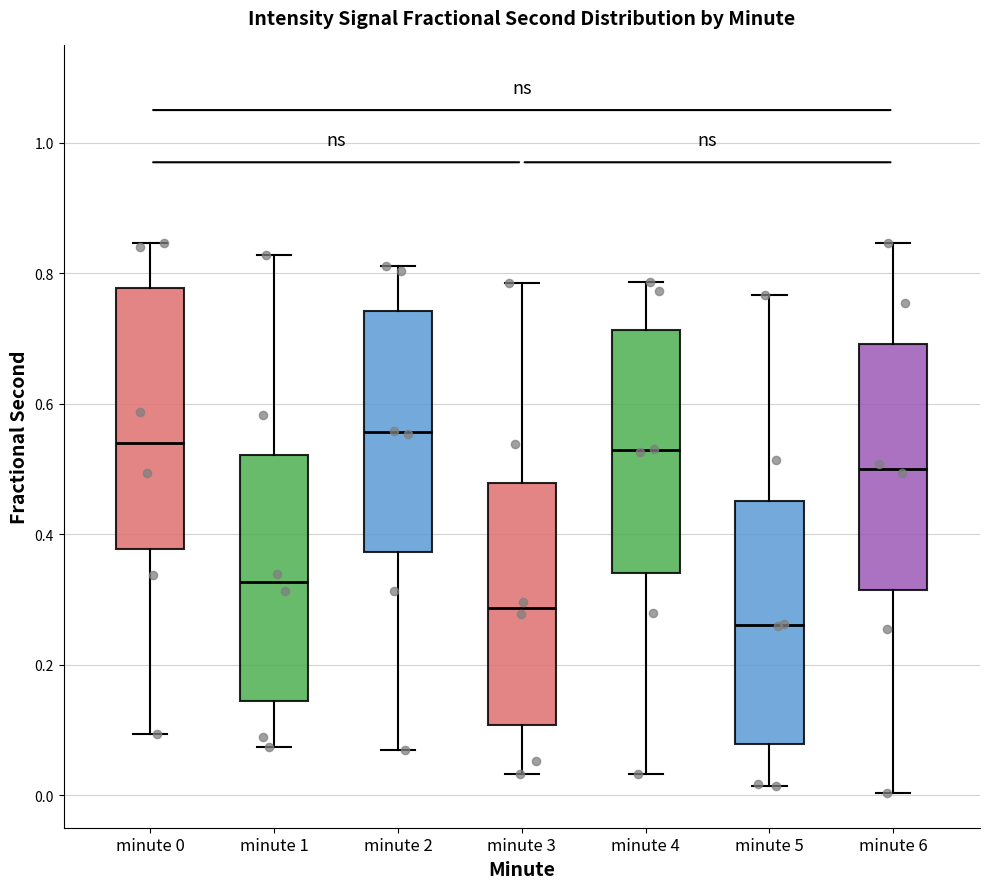

Reading left to right, read every box against the y-axis: the position of its median line, the range the box covers, and the ends of its whiskers. The values are not printed on the chart, so give them approximately, as read against the axis.

minute 0: median 0.54, box 0.38 to 0.78, whiskers 0.10 to 0.84
minute 1: median 0.32, box 0.14 to 0.52, whiskers 0.08 to 0.82
minute 2: median 0.56, box 0.38 to 0.74, whiskers 0.06 to 0.82
minute 3: median 0.28, box 0.10 to 0.48, whiskers 0.04 to 0.78
minute 4: median 0.52, box 0.34 to 0.72, whiskers 0.04 to 0.78
minute 5: median 0.26, box 0.08 to 0.46, whiskers 0.02 to 0.76
minute 6: median 0.50, box 0.32 to 0.70, whiskers 0.00 to 0.84